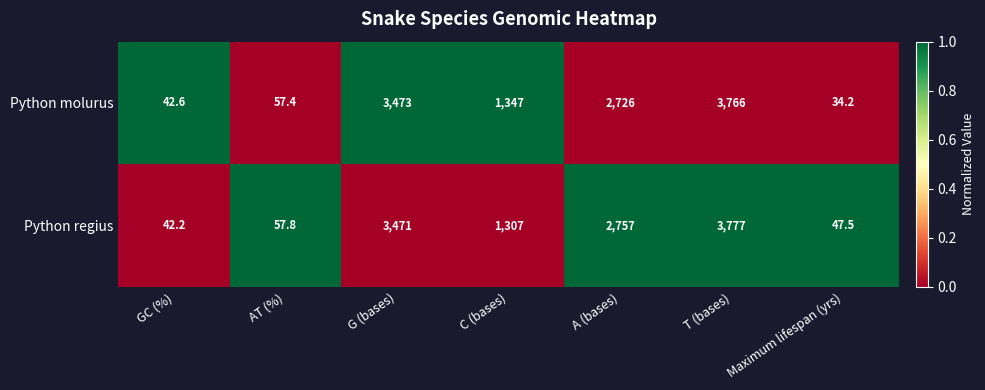

Which label corresponds to the largest value in the chart?

T (bases)